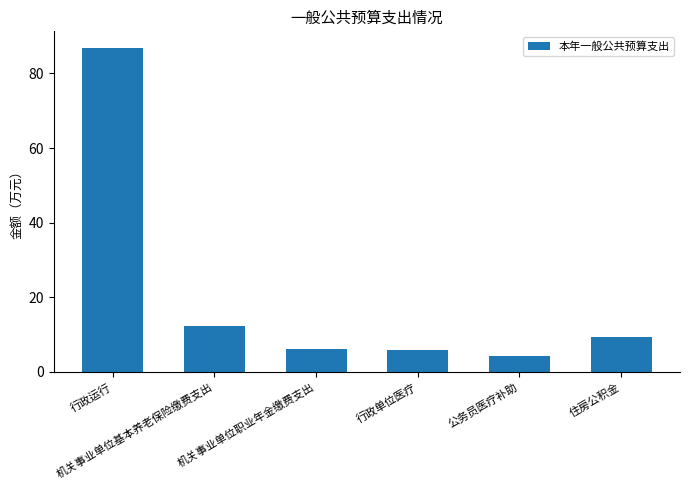

What is the value of the 4th bar from the left?

6.0